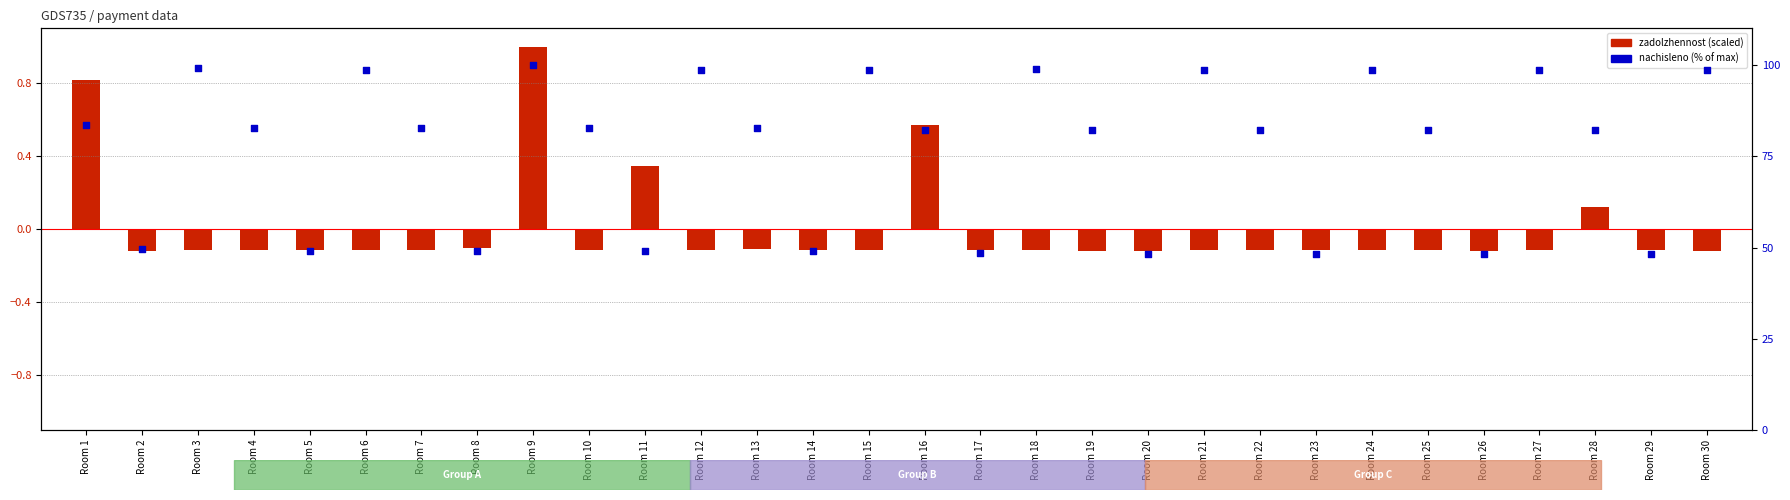

Which series contains the lowest Y value?

zadolzhennost (scaled)